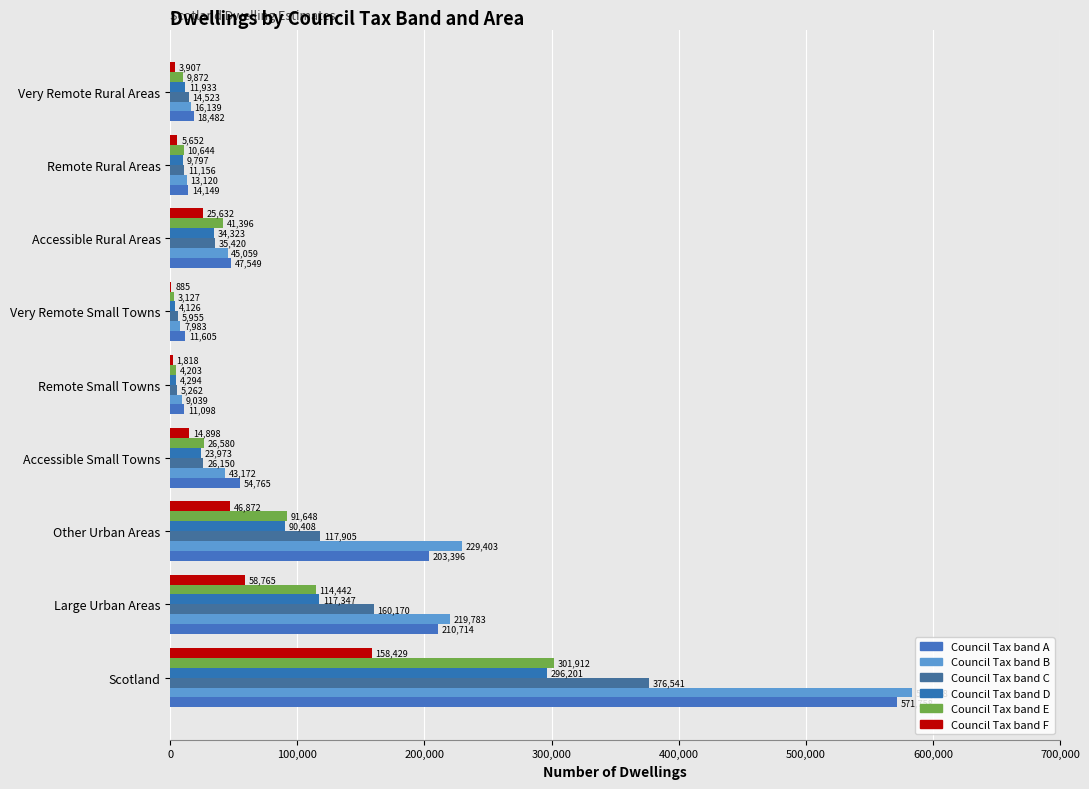

How many series are shown in this chart?

6